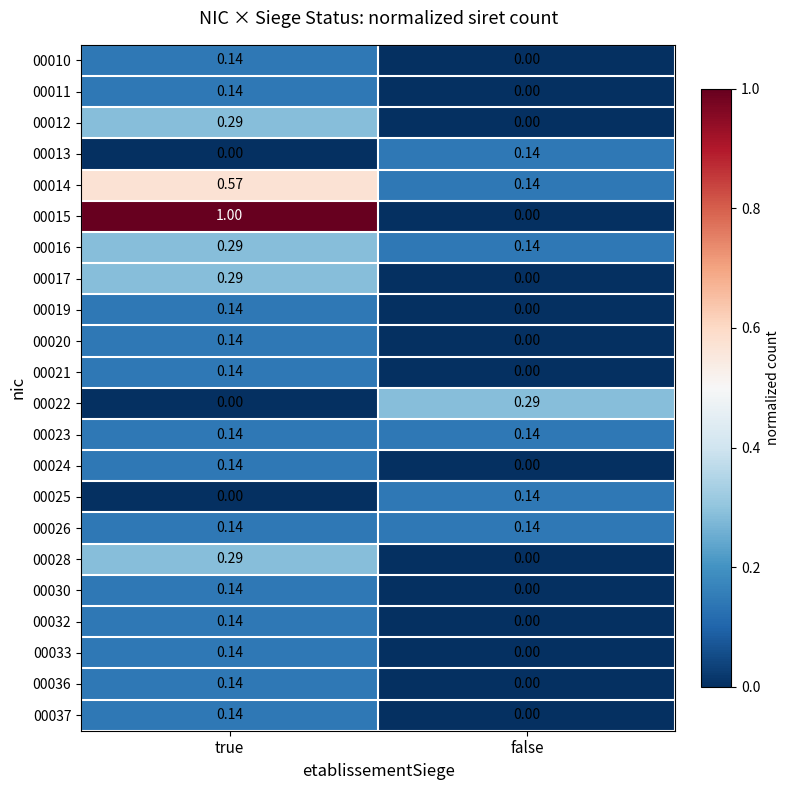

How many series are shown in this chart?

22